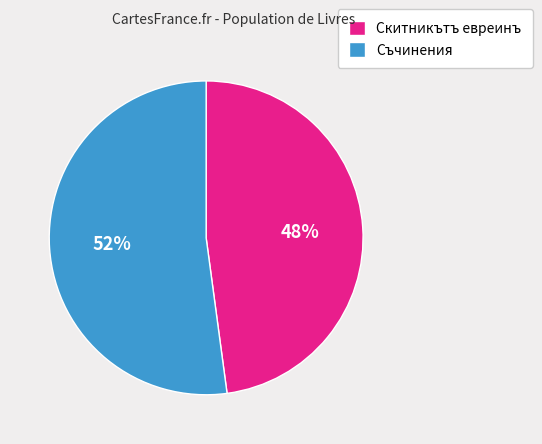

Is Скитникътъ евреинъ the majority of the pie?

No